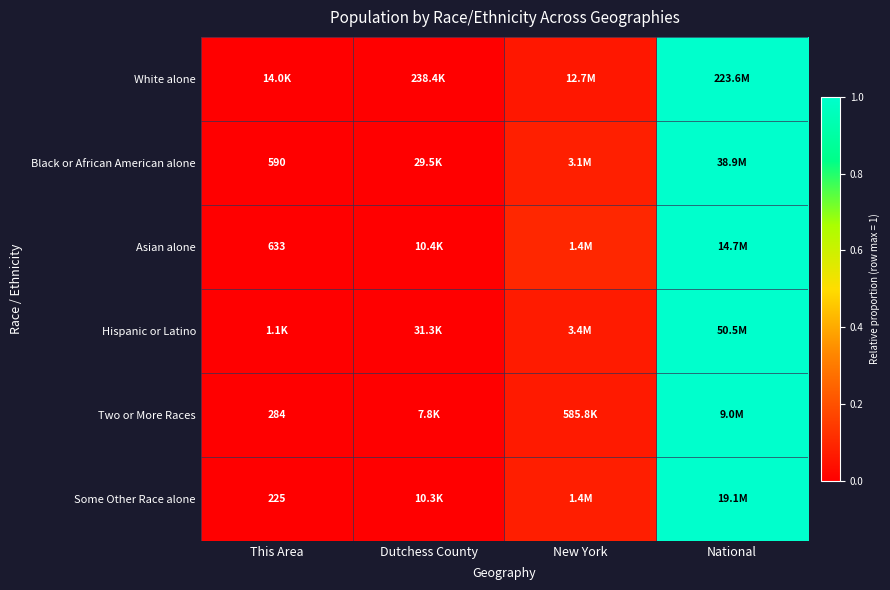

List the labels in order of Hispanic or Latino value, smallest first.

This Area, Dutchess County, New York, National